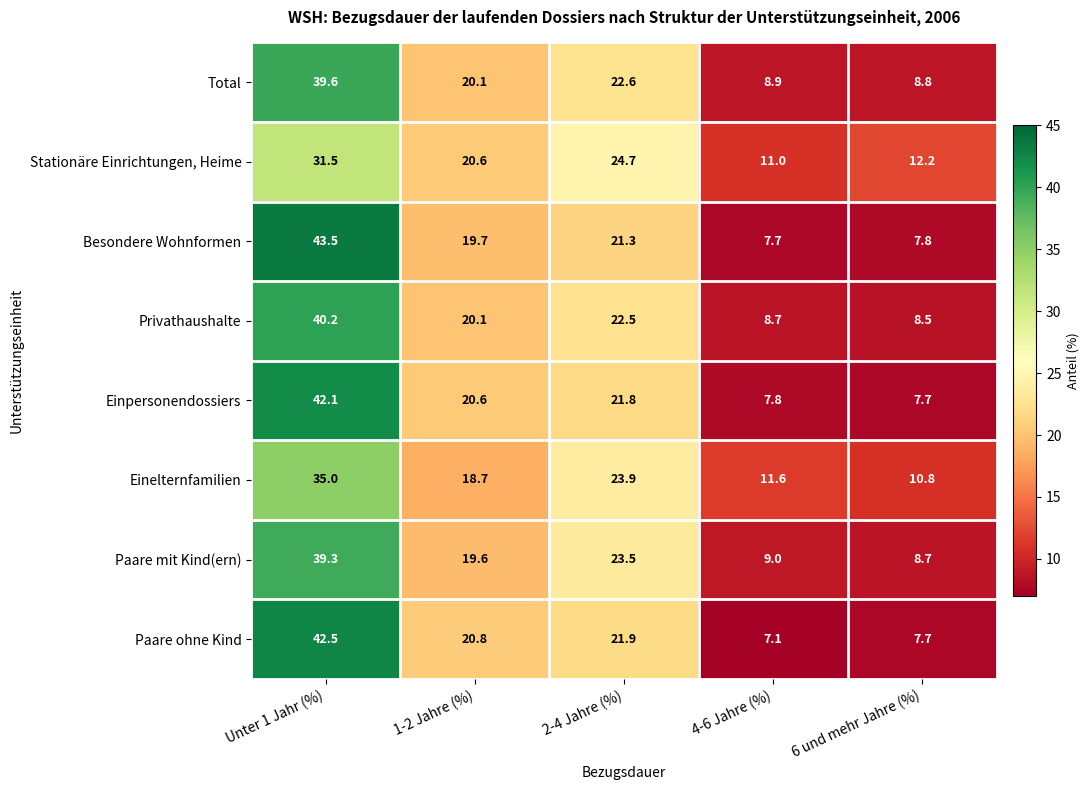

What is the total value across all series at 1-2 Jahre (%)?

160.2